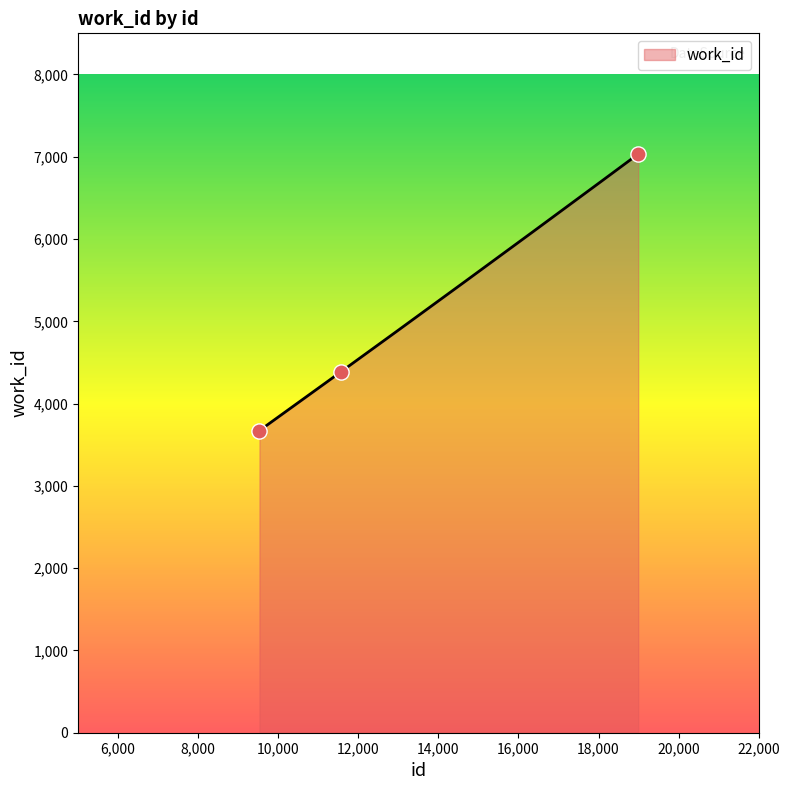

Between 18990 and 11572, which is larger?

18990